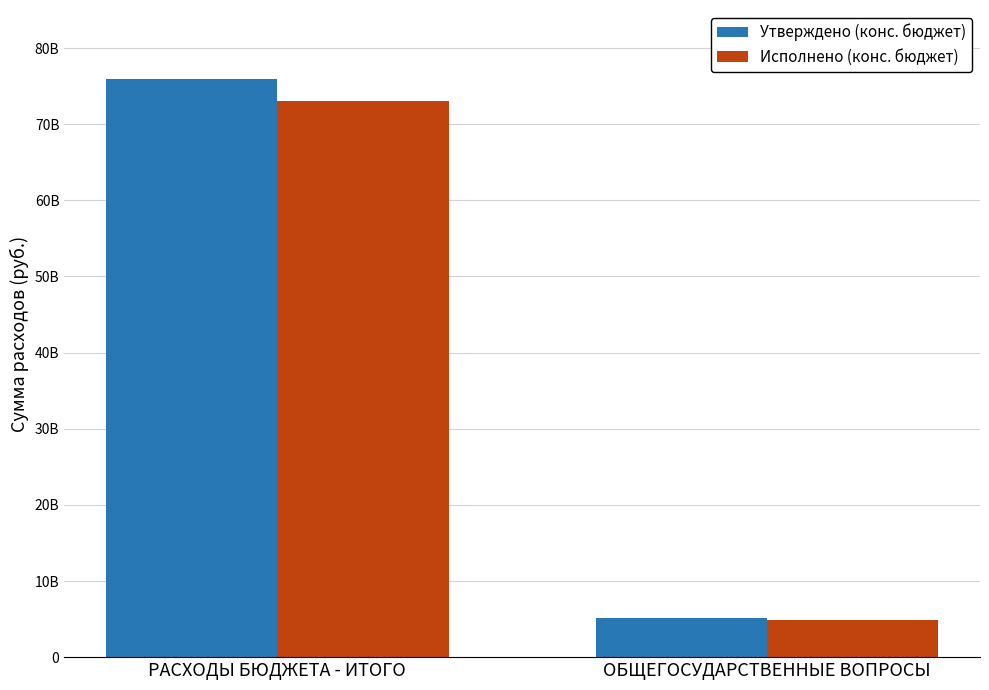

List the series in order of their peak value, lowest first.

Исполнено (конс. бюджет), Утверждено (конс. бюджет)